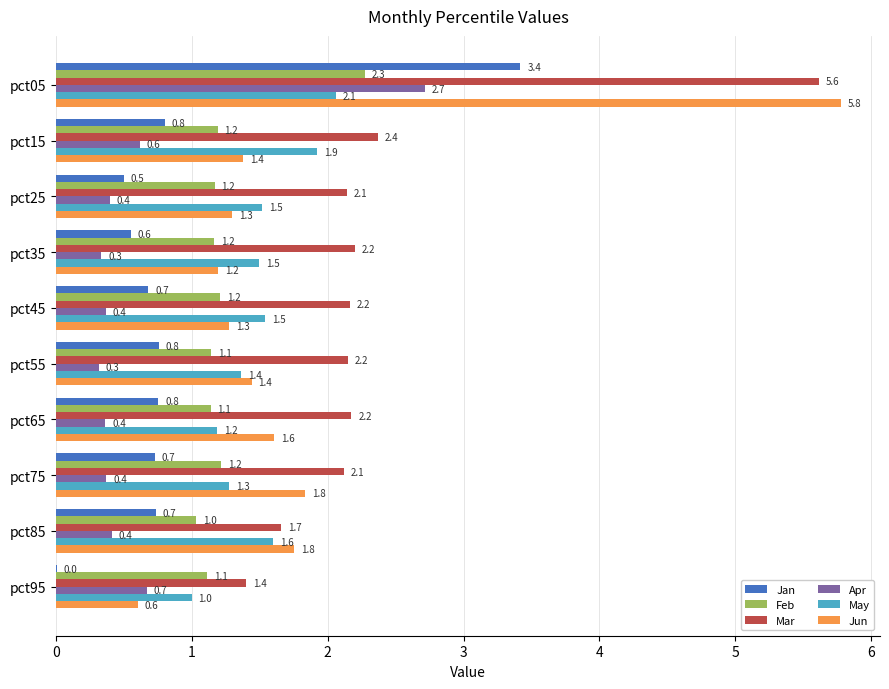

What is the average value of the Apr series?

0.7